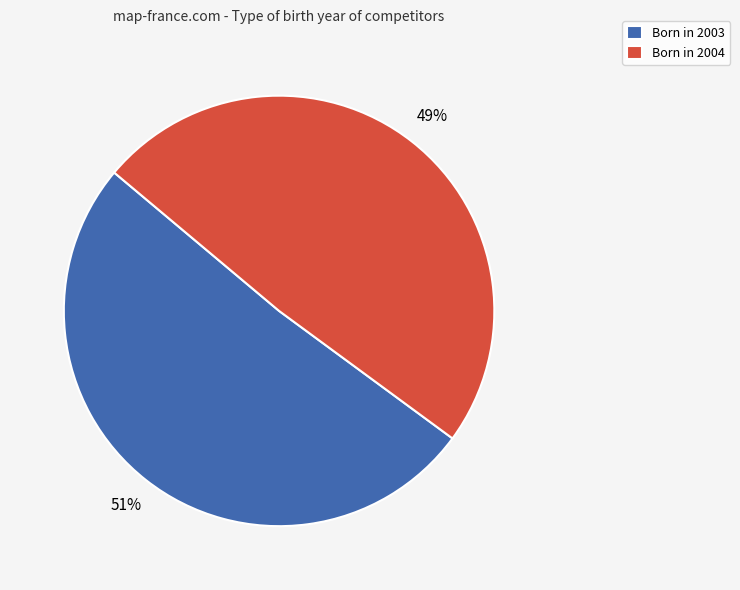

Rank the categories by value from lowest to highest.

Born in 2004, Born in 2003